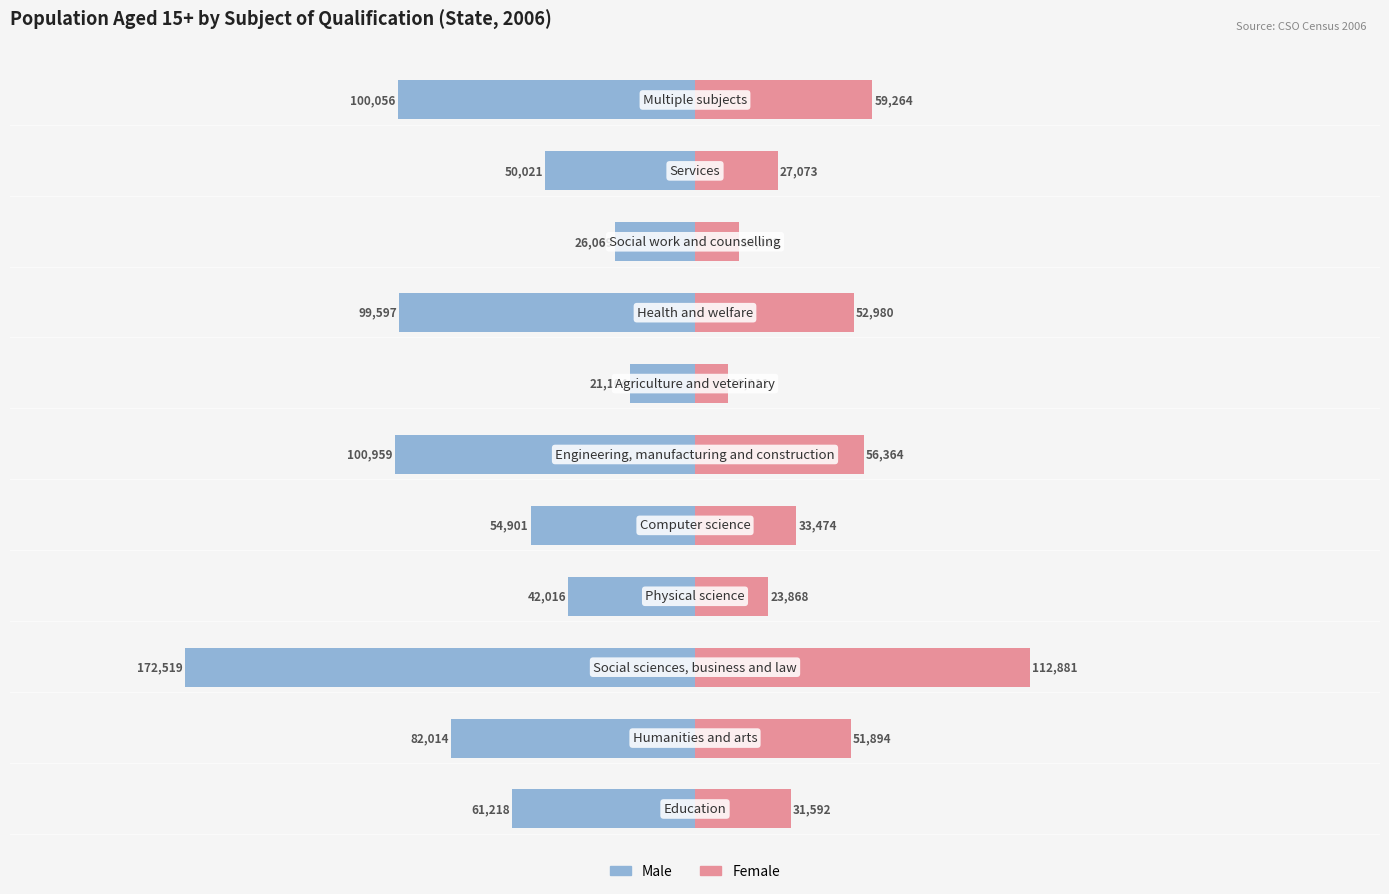

True or false: Male has a value of -172519 at 2.

True